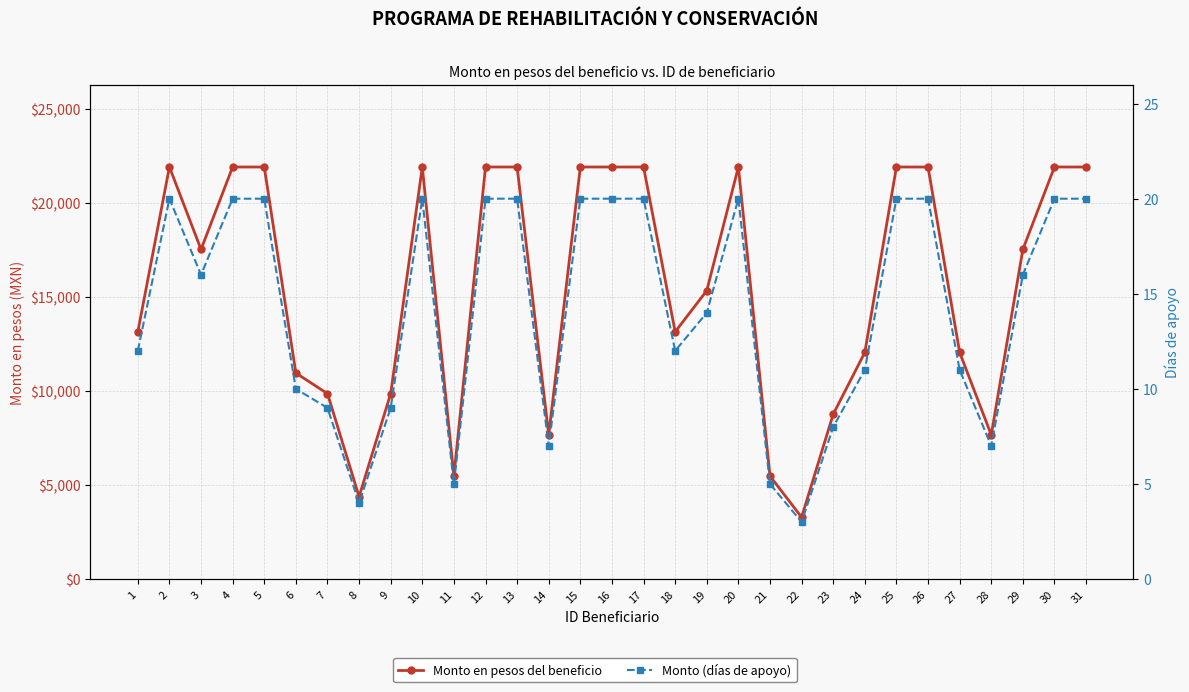

What is the difference between the second highest and minimum values in the Monto (días de apoyo) series?

17